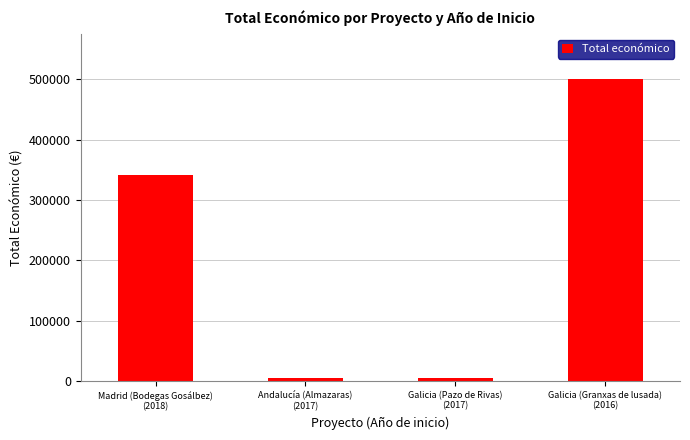

What position from the right is Galicia (Granxas de lusada)
(2016)?

1